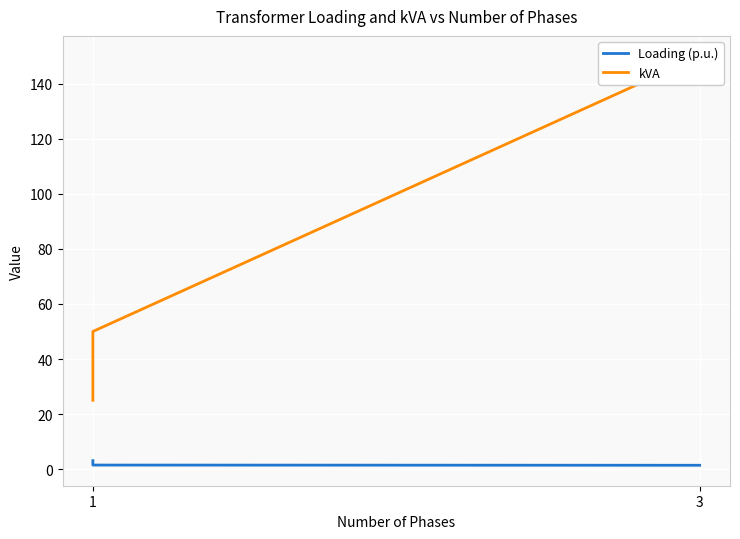

At 1, list the series in order from largest to smallest.

kVA, Loading (p.u.)